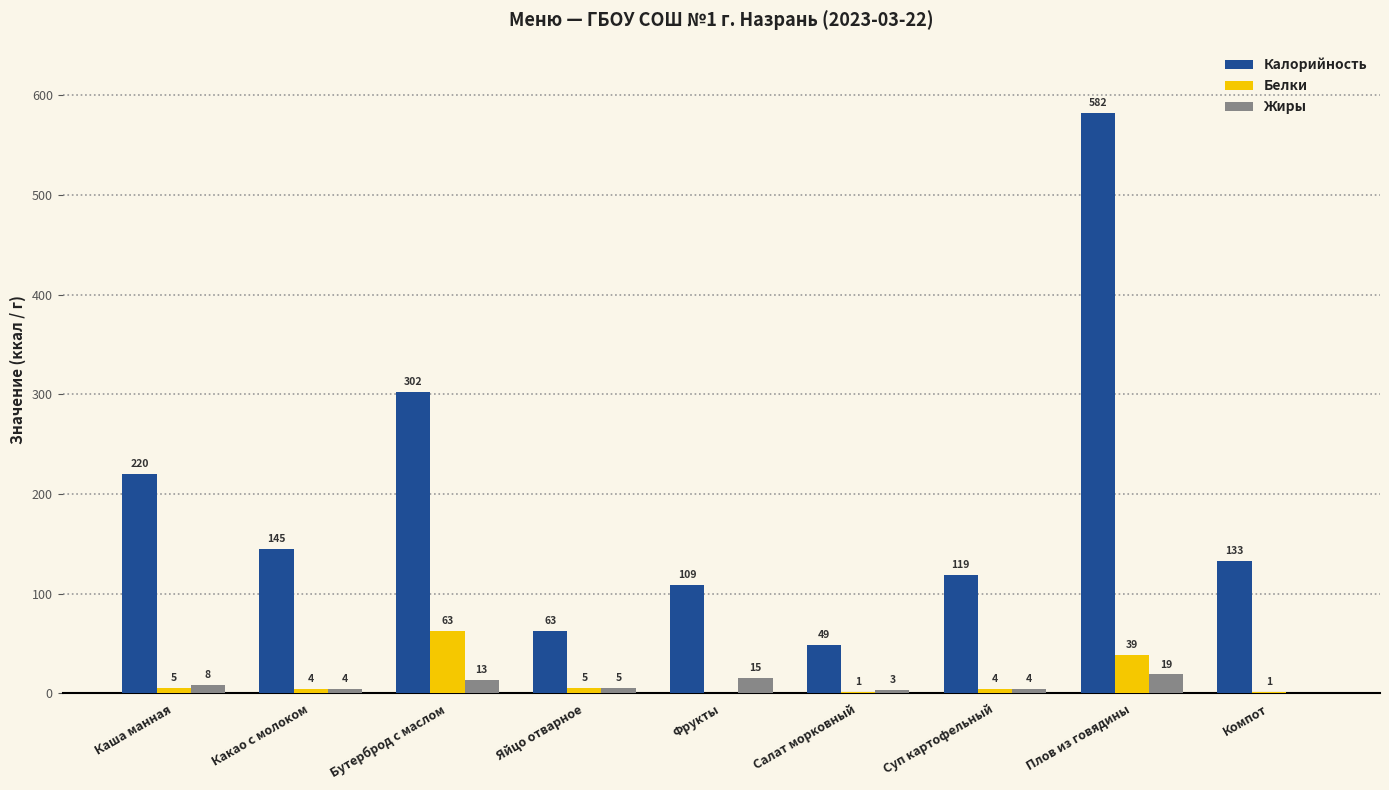

The Белки series shows 4 at Какао с молоком. True or false?

True